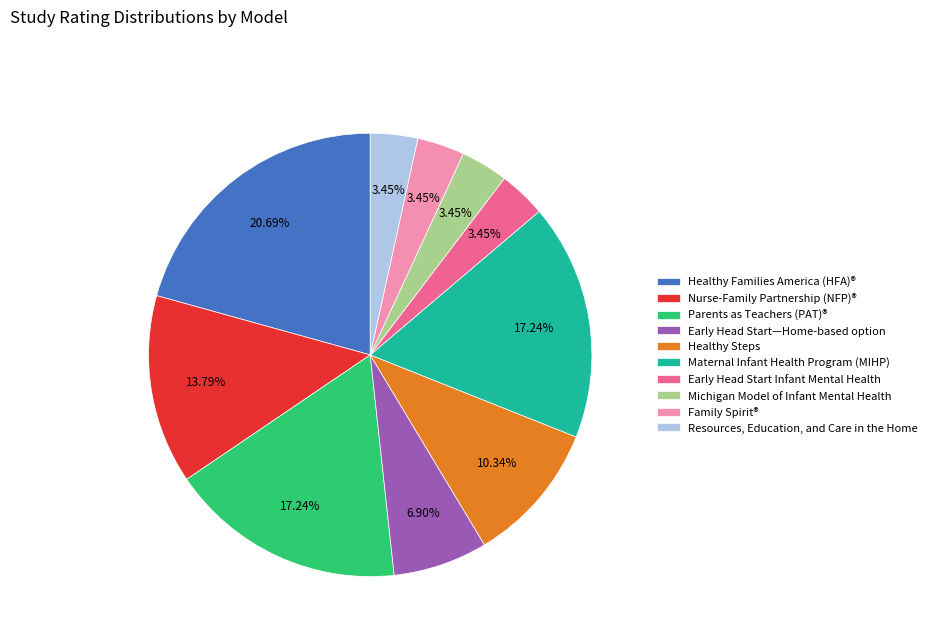

Which category has the biggest portion of the pie?

Healthy Families America (HFA)®